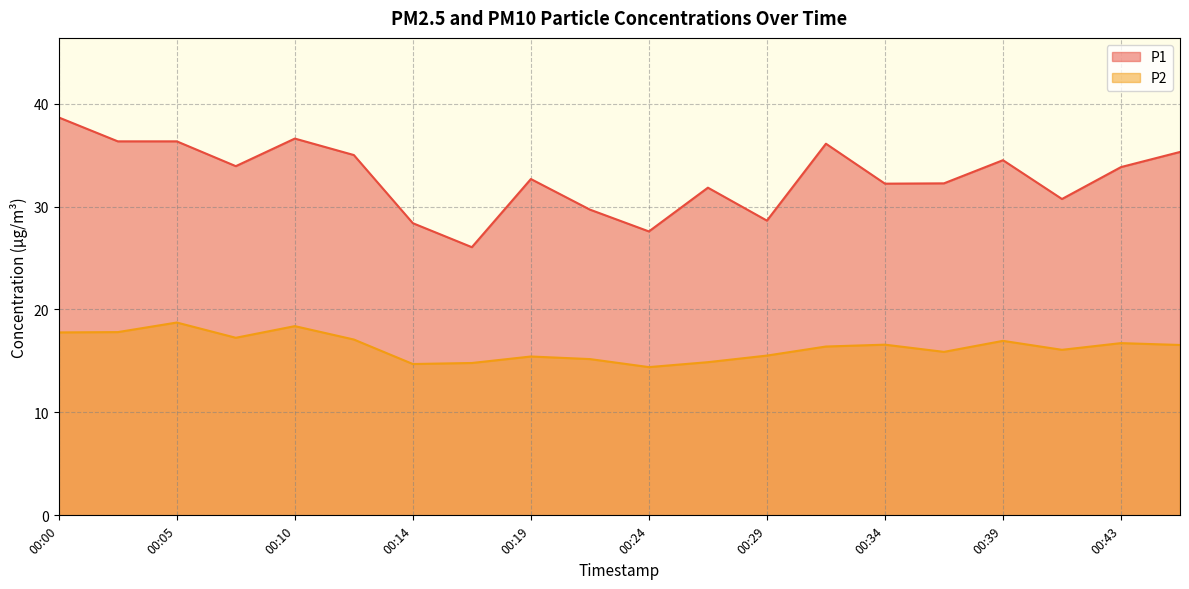

True or false: P2 and P1 intersect in this chart.

False